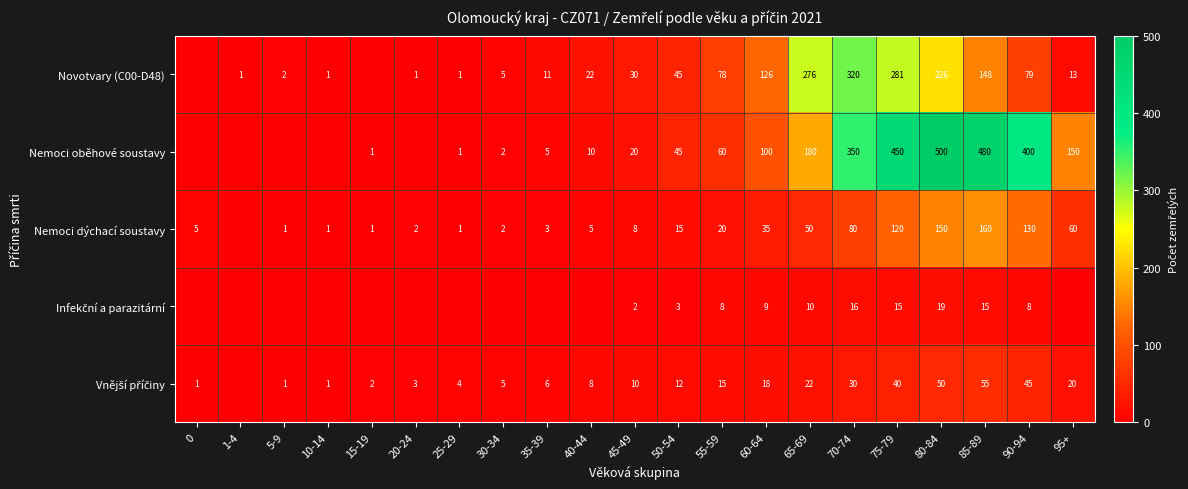

Is it true that Novotvary (C00-D48) equals 13 at 95+?

True